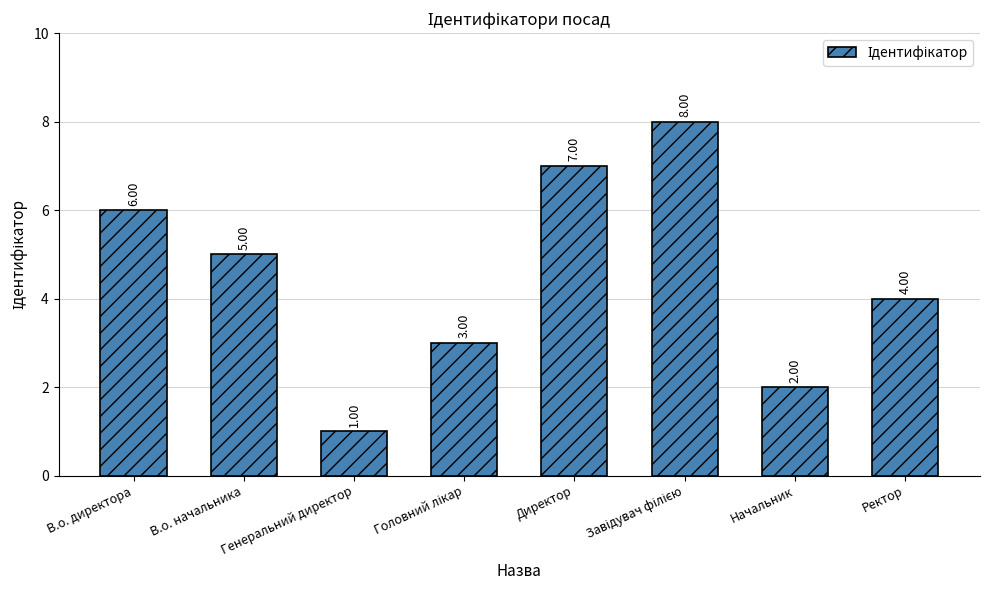

How many values are below 5?

4